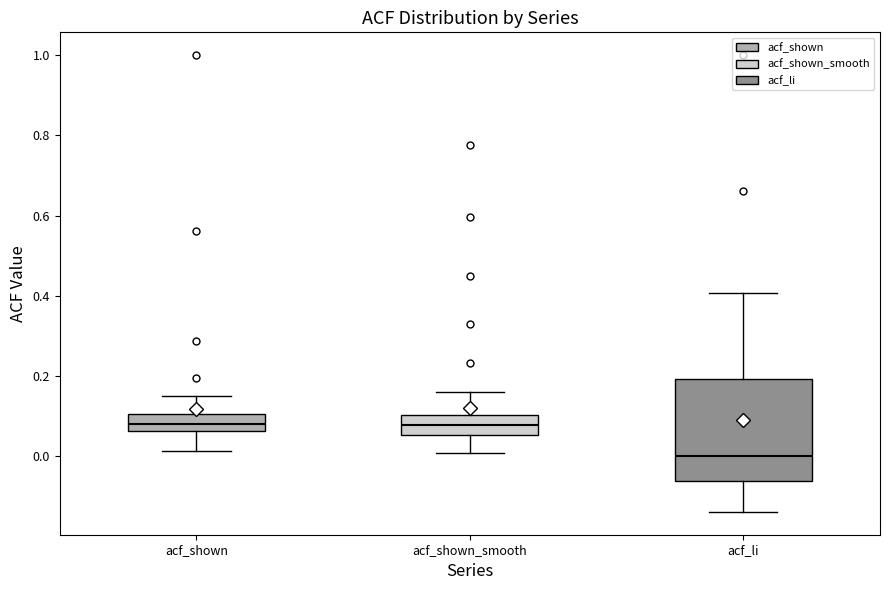

Where does the lower whisker of the box for acf_shown end on the y-axis? The values are not printed on the chart, so give them approximately, as read against the axis.

0.02